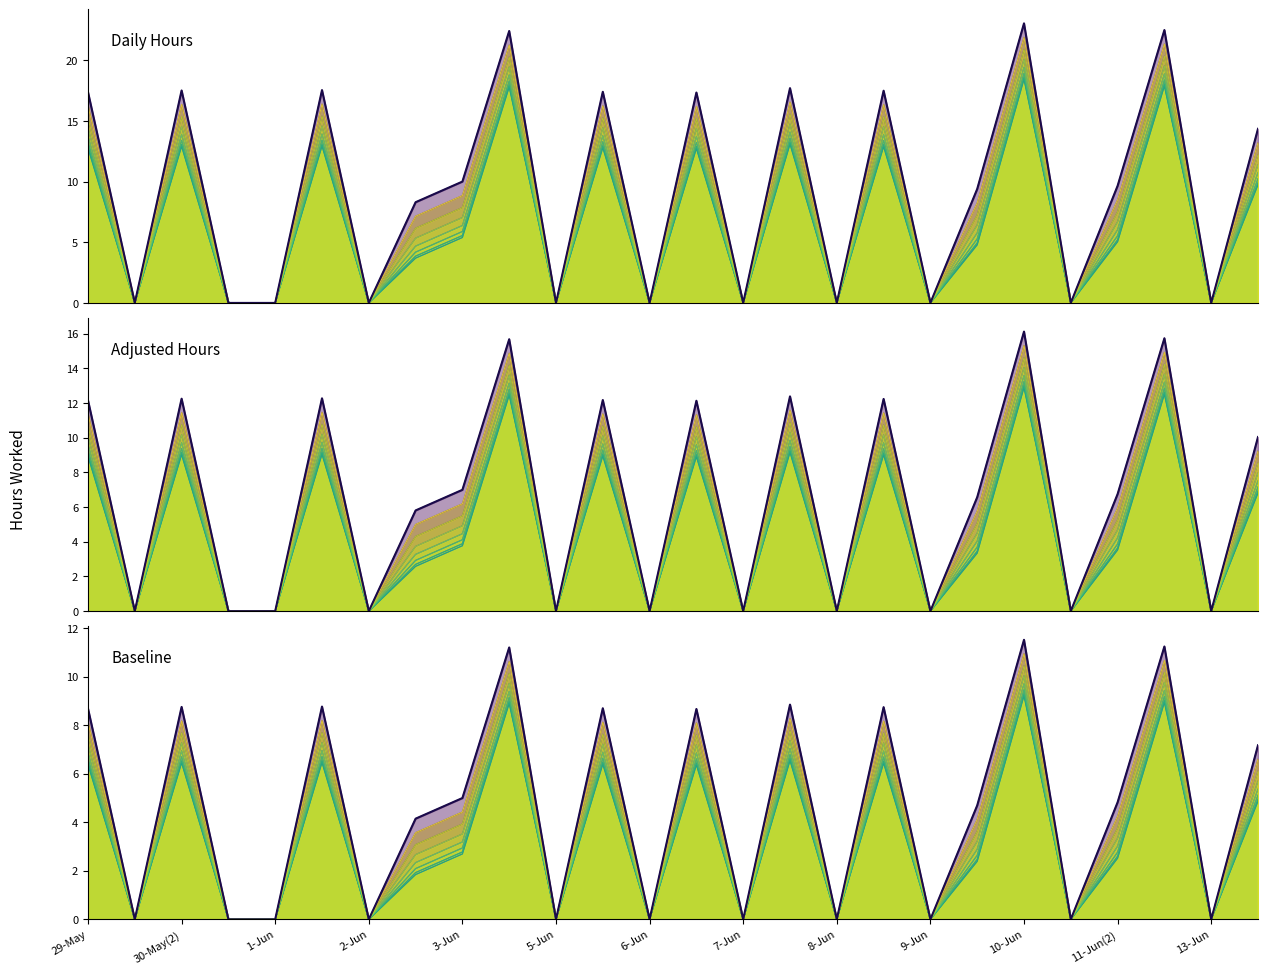

Is it true that Shifted Hours equals 8.5 at 2-Jun?

False